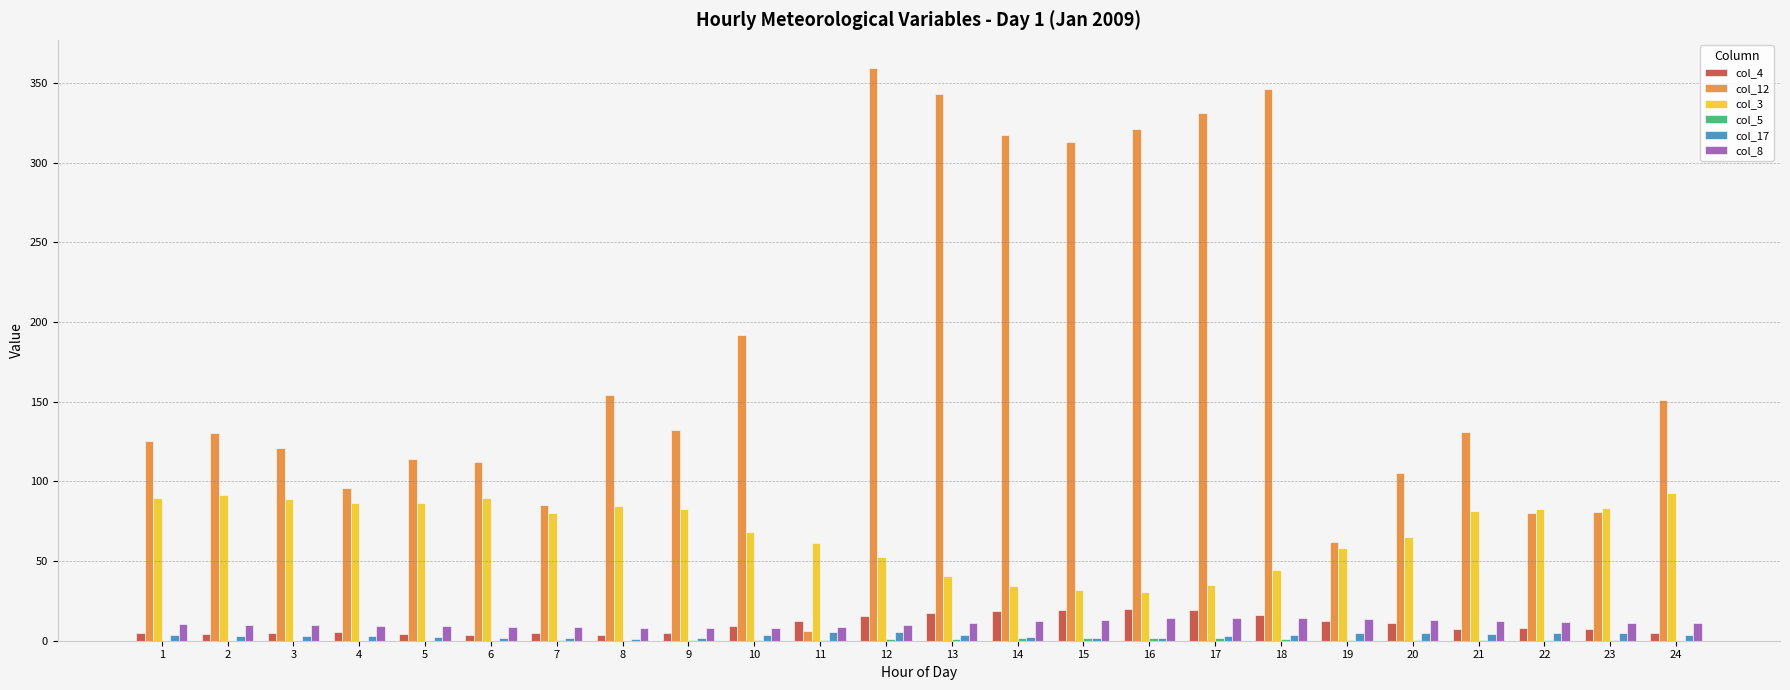

Is the value of col_12 at 19 greater than the value of col_3 at 21?

No